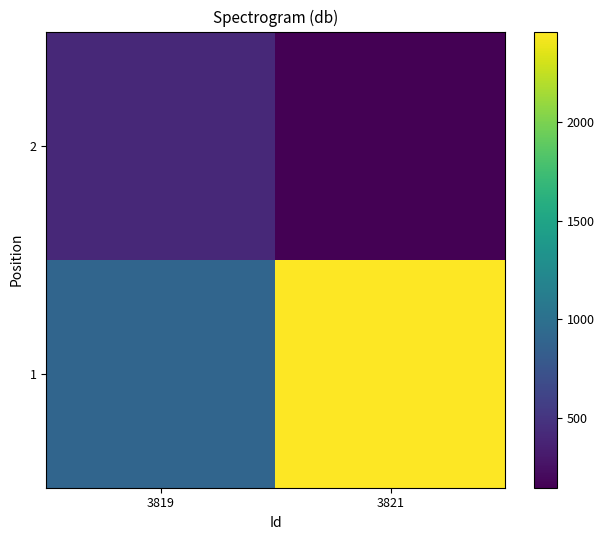

Reading right to left, extract all data points from this chart.

1: 3821=2460	3819=900
2: 3821=144	3819=414